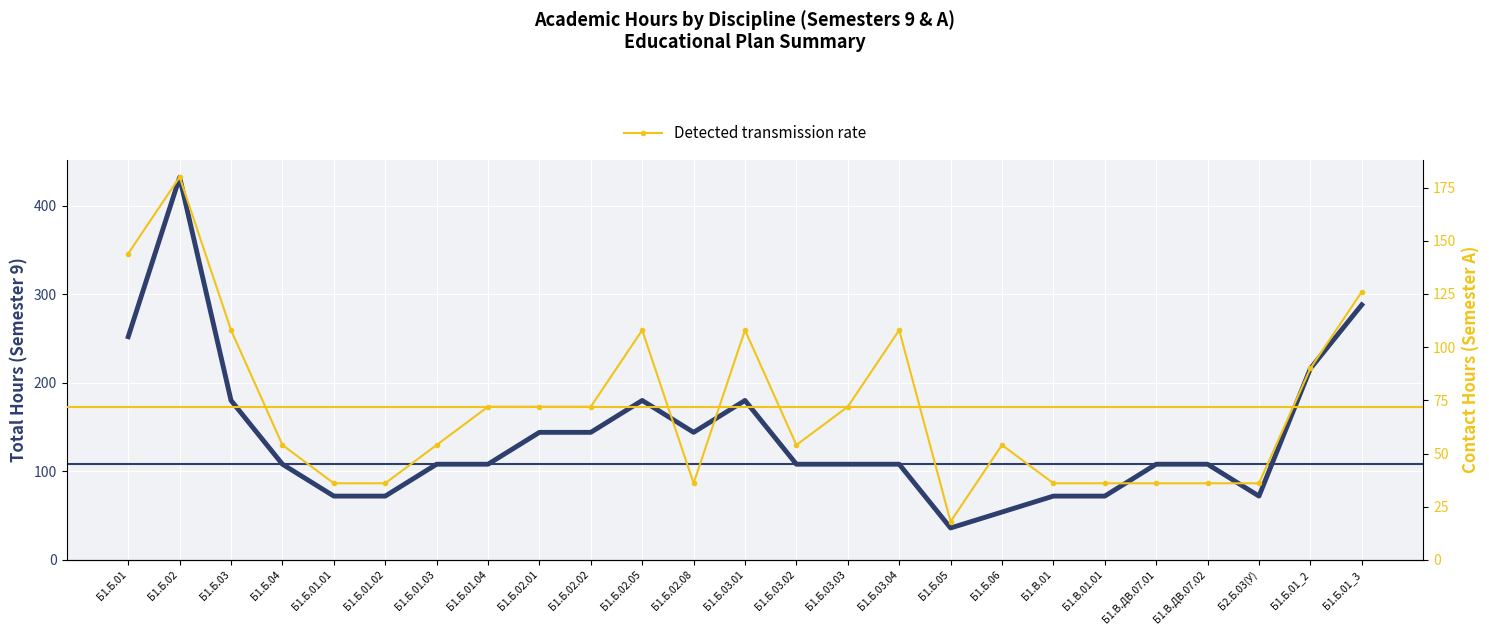

Which category has the highest value in the Ascertainment rate series?

Б1.Б.02